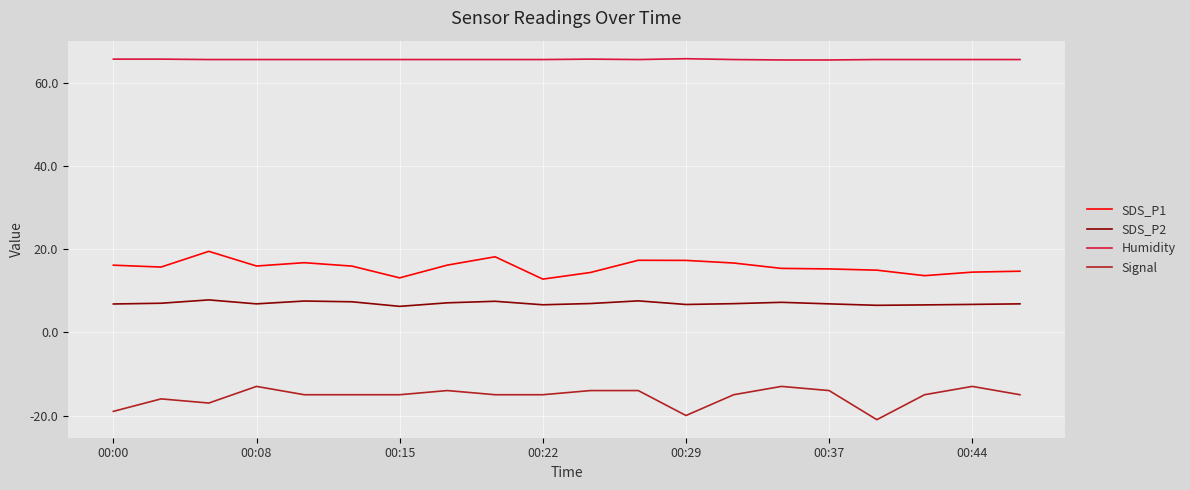

Rank the series by their maximum value, from lowest to highest.

Signal, SDS_P2, SDS_P1, Humidity